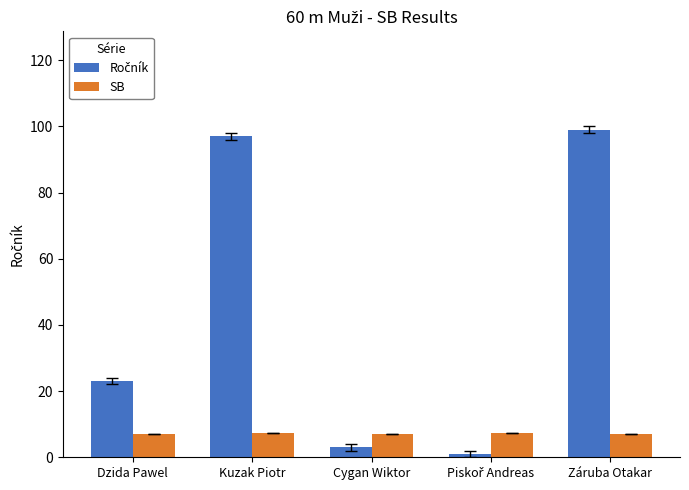

The SB series shows 7.0 at Záruba Otakar. True or false?

True